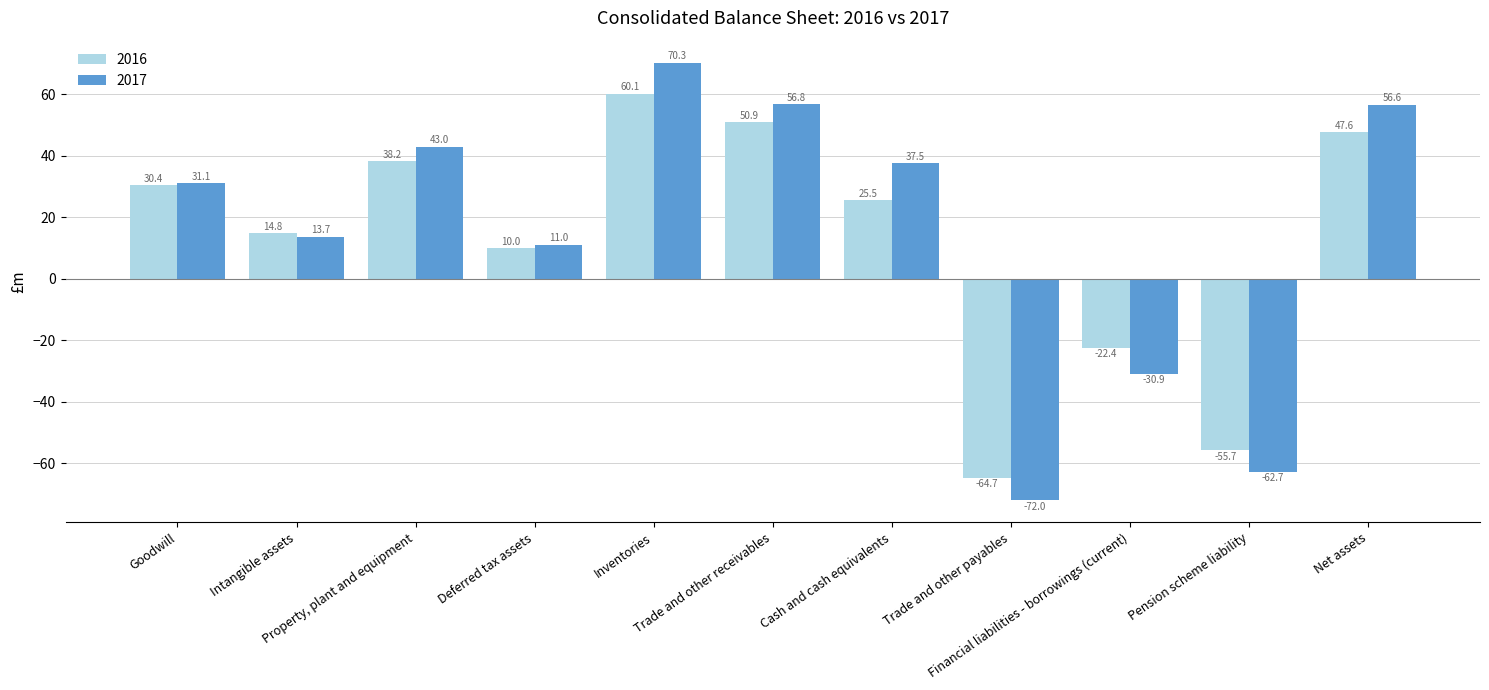

What is the difference between the maximum and second lowest values in the 2017 series?

133.0